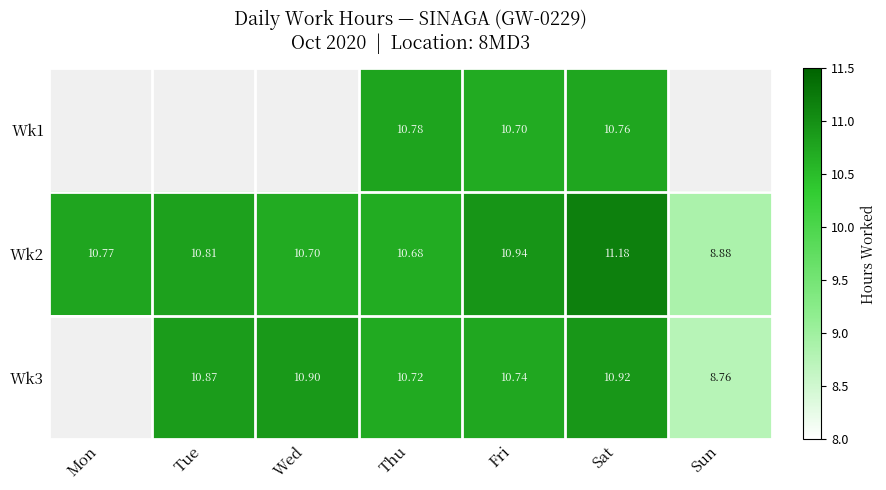

Is the value of Wk3 at Fri greater than the value of Wk1 at Sat?

No